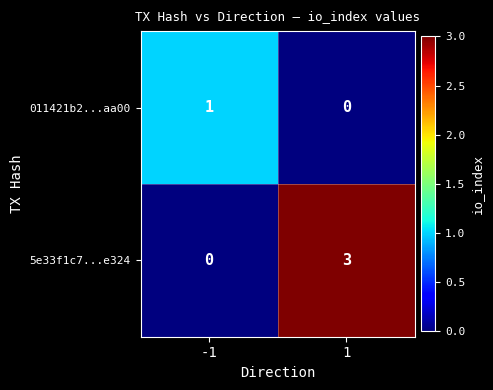

The value of 5e33f1c7...e324 at -1 is 1. True or false?

False